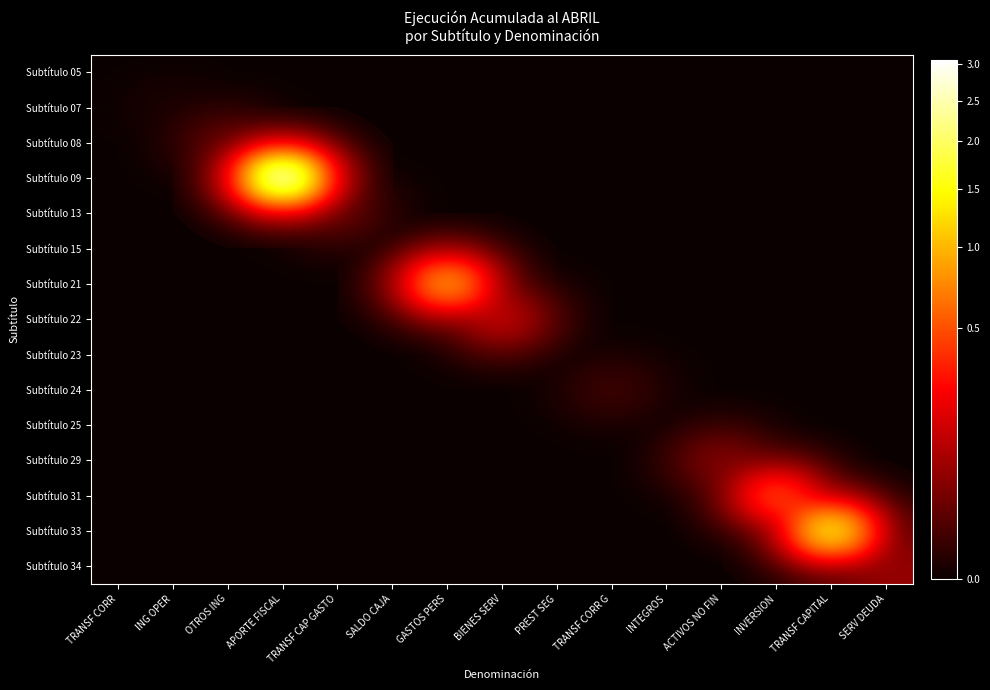

Reading left to right, extract all data points from this chart.

Subtítulo 05: TRANSF CORR=0	ING OPER=0	OTROS ING=0	APORTE FISCAL=0	TRANSF CAP GASTO=0	SALDO CAJA=0	GASTOS PERS=0	BIENES SERV=0	PREST SEG=0	TRANSF CORR G=0	INTEGROS=0	ACTIVOS NO FIN=0	INVERSION=0	TRANSF CAPITAL=0	SERV DEUDA=0
Subtítulo 07: TRANSF CORR=0	ING OPER=3926	OTROS ING=0	APORTE FISCAL=0	TRANSF CAP GASTO=0	SALDO CAJA=0	GASTOS PERS=0	BIENES SERV=0	PREST SEG=0	TRANSF CORR G=0	INTEGROS=0	ACTIVOS NO FIN=0	INVERSION=0	TRANSF CAPITAL=0	SERV DEUDA=0
Subtítulo 08: TRANSF CORR=0	ING OPER=0	OTROS ING=212961	APORTE FISCAL=0	TRANSF CAP GASTO=0	SALDO CAJA=0	GASTOS PERS=0	BIENES SERV=0	PREST SEG=0	TRANSF CORR G=0	INTEGROS=0	ACTIVOS NO FIN=0	INVERSION=0	TRANSF CAPITAL=0	SERV DEUDA=0
Subtítulo 09: TRANSF CORR=0	ING OPER=0	OTROS ING=0	APORTE FISCAL=30713197	TRANSF CAP GASTO=0	SALDO CAJA=0	GASTOS PERS=0	BIENES SERV=0	PREST SEG=0	TRANSF CORR G=0	INTEGROS=0	ACTIVOS NO FIN=0	INVERSION=0	TRANSF CAPITAL=0	SERV DEUDA=0
Subtítulo 13: TRANSF CORR=0	ING OPER=0	OTROS ING=0	APORTE FISCAL=0	TRANSF CAP GASTO=203199	SALDO CAJA=0	GASTOS PERS=0	BIENES SERV=0	PREST SEG=0	TRANSF CORR G=0	INTEGROS=0	ACTIVOS NO FIN=0	INVERSION=0	TRANSF CAPITAL=0	SERV DEUDA=0
Subtítulo 15: TRANSF CORR=0	ING OPER=0	OTROS ING=0	APORTE FISCAL=0	TRANSF CAP GASTO=0	SALDO CAJA=0	GASTOS PERS=0	BIENES SERV=0	PREST SEG=0	TRANSF CORR G=0	INTEGROS=0	ACTIVOS NO FIN=0	INVERSION=0	TRANSF CAPITAL=0	SERV DEUDA=0
Subtítulo 21: TRANSF CORR=0	ING OPER=0	OTROS ING=0	APORTE FISCAL=0	TRANSF CAP GASTO=0	SALDO CAJA=0	GASTOS PERS=9853363	BIENES SERV=0	PREST SEG=0	TRANSF CORR G=0	INTEGROS=0	ACTIVOS NO FIN=0	INVERSION=0	TRANSF CAPITAL=0	SERV DEUDA=0
Subtítulo 22: TRANSF CORR=0	ING OPER=0	OTROS ING=0	APORTE FISCAL=0	TRANSF CAP GASTO=0	SALDO CAJA=0	GASTOS PERS=0	BIENES SERV=1374056	PREST SEG=0	TRANSF CORR G=0	INTEGROS=0	ACTIVOS NO FIN=0	INVERSION=0	TRANSF CAPITAL=0	SERV DEUDA=0
Subtítulo 23: TRANSF CORR=0	ING OPER=0	OTROS ING=0	APORTE FISCAL=0	TRANSF CAP GASTO=0	SALDO CAJA=0	GASTOS PERS=0	BIENES SERV=0	PREST SEG=0	TRANSF CORR G=0	INTEGROS=0	ACTIVOS NO FIN=0	INVERSION=0	TRANSF CAPITAL=0	SERV DEUDA=0
Subtítulo 24: TRANSF CORR=0	ING OPER=0	OTROS ING=0	APORTE FISCAL=0	TRANSF CAP GASTO=0	SALDO CAJA=0	GASTOS PERS=0	BIENES SERV=0	PREST SEG=0	TRANSF CORR G=53257	INTEGROS=0	ACTIVOS NO FIN=0	INVERSION=0	TRANSF CAPITAL=0	SERV DEUDA=0
Subtítulo 25: TRANSF CORR=0	ING OPER=0	OTROS ING=0	APORTE FISCAL=0	TRANSF CAP GASTO=0	SALDO CAJA=0	GASTOS PERS=0	BIENES SERV=0	PREST SEG=0	TRANSF CORR G=0	INTEGROS=44	ACTIVOS NO FIN=0	INVERSION=0	TRANSF CAPITAL=0	SERV DEUDA=0
Subtítulo 29: TRANSF CORR=0	ING OPER=0	OTROS ING=0	APORTE FISCAL=0	TRANSF CAP GASTO=0	SALDO CAJA=0	GASTOS PERS=0	BIENES SERV=0	PREST SEG=0	TRANSF CORR G=0	INTEGROS=0	ACTIVOS NO FIN=467766	INVERSION=0	TRANSF CAPITAL=0	SERV DEUDA=0
Subtítulo 31: TRANSF CORR=0	ING OPER=0	OTROS ING=0	APORTE FISCAL=0	TRANSF CAP GASTO=0	SALDO CAJA=0	GASTOS PERS=0	BIENES SERV=0	PREST SEG=0	TRANSF CORR G=0	INTEGROS=0	ACTIVOS NO FIN=0	INVERSION=5243879	TRANSF CAPITAL=0	SERV DEUDA=0
Subtítulo 33: TRANSF CORR=0	ING OPER=0	OTROS ING=0	APORTE FISCAL=0	TRANSF CAP GASTO=0	SALDO CAJA=0	GASTOS PERS=0	BIENES SERV=0	PREST SEG=0	TRANSF CORR G=0	INTEGROS=0	ACTIVOS NO FIN=0	INVERSION=0	TRANSF CAPITAL=15995898	SERV DEUDA=0
Subtítulo 34: TRANSF CORR=0	ING OPER=0	OTROS ING=0	APORTE FISCAL=0	TRANSF CAP GASTO=0	SALDO CAJA=0	GASTOS PERS=0	BIENES SERV=0	PREST SEG=0	TRANSF CORR G=0	INTEGROS=0	ACTIVOS NO FIN=0	INVERSION=0	TRANSF CAPITAL=0	SERV DEUDA=613967